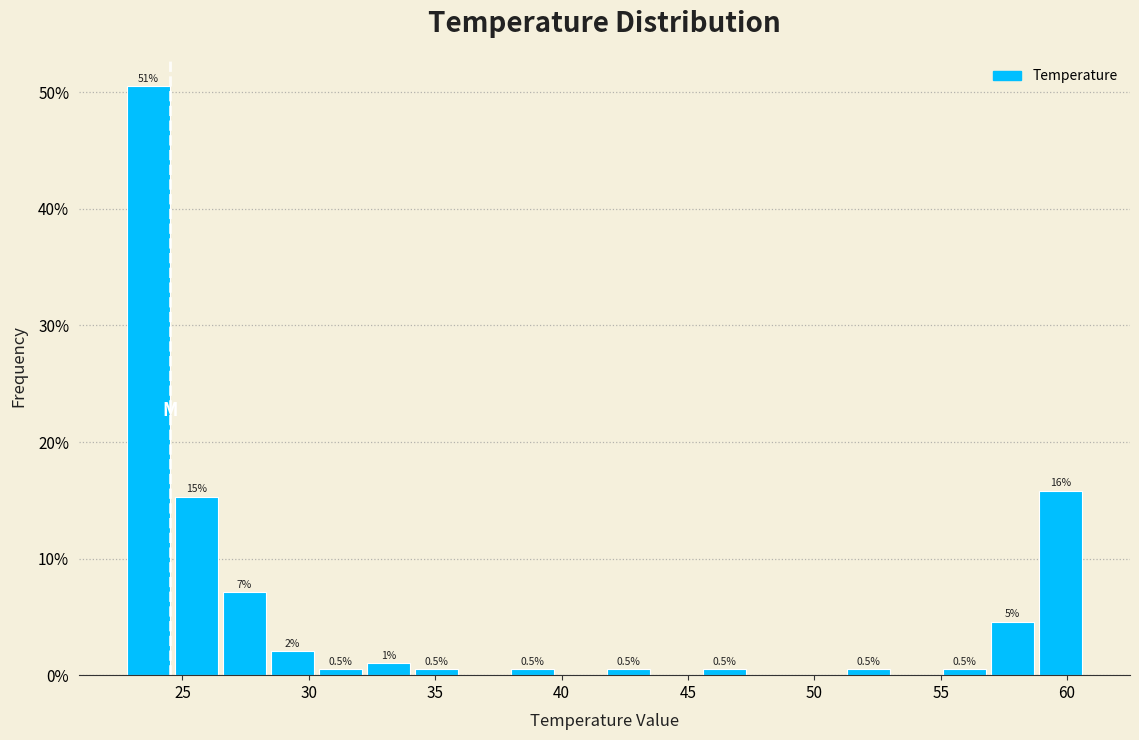

Around what value on the x-axis is the tallest bar? Give the approximate position of its centre, as read against the axis.

23.5